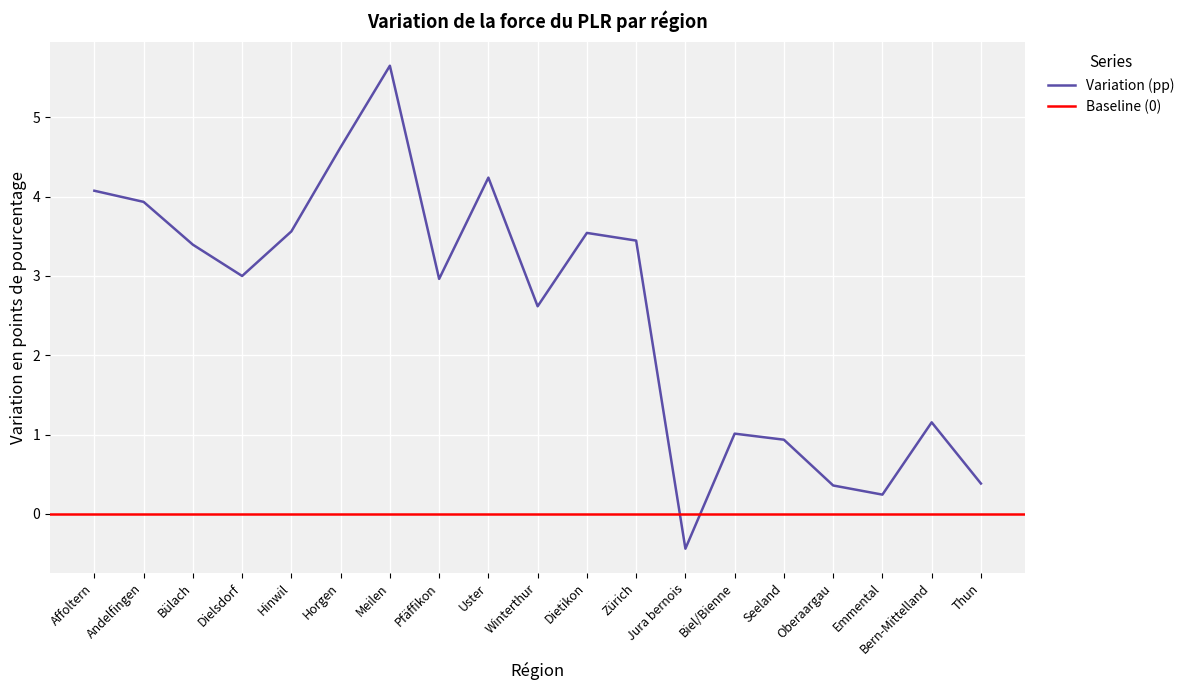

How many points are lower than both their immediate neighbors (excluding endpoints)?

5